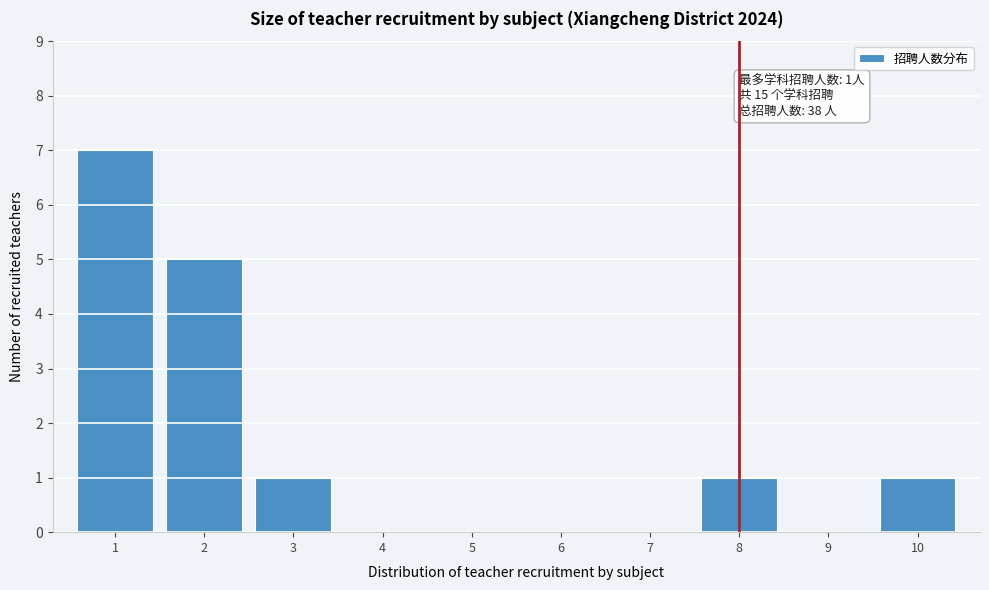

Reading left to right, list all the values displayed in this chart.

1=7	2=5	3=1	4=0	5=0	6=0	7=0	8=1	9=0	10=1